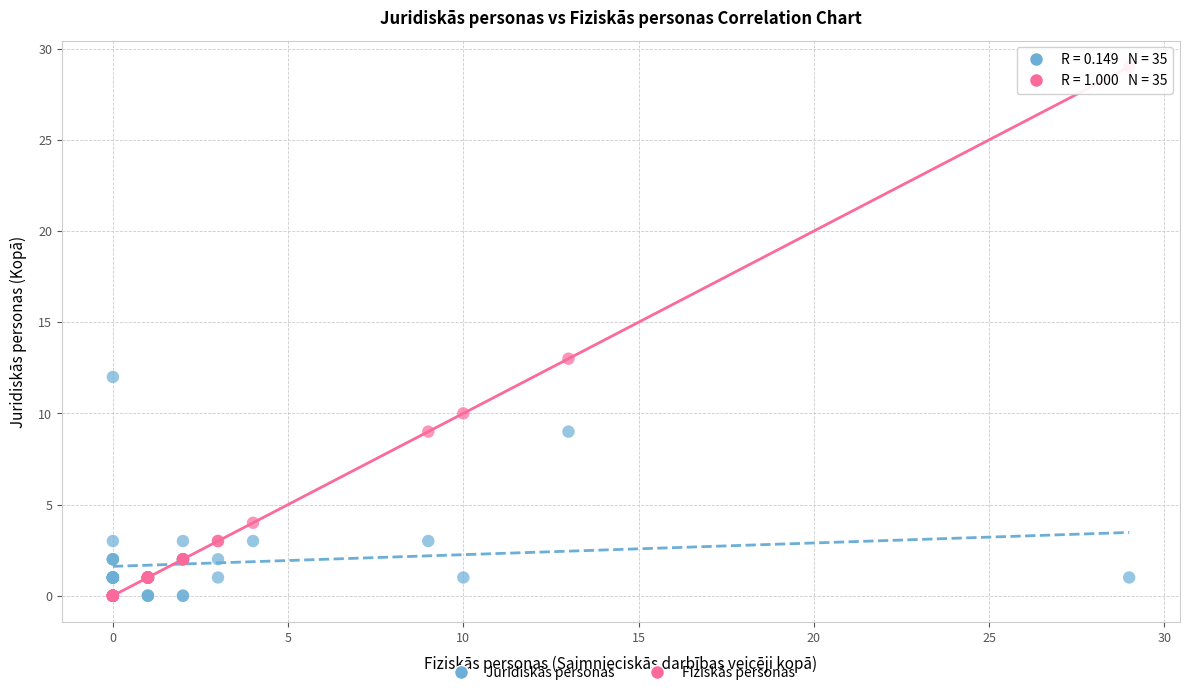

Which series contains the highest Y value?

Fiziskās personas